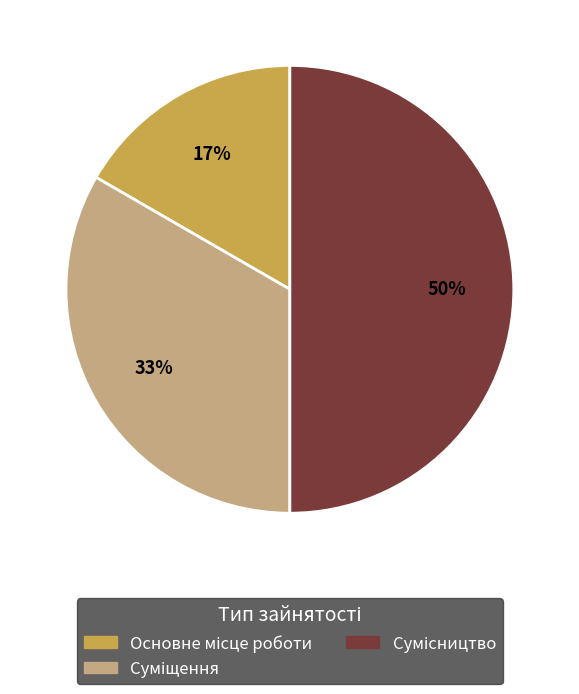

To the nearest percent, what is the average slice percentage?

33%